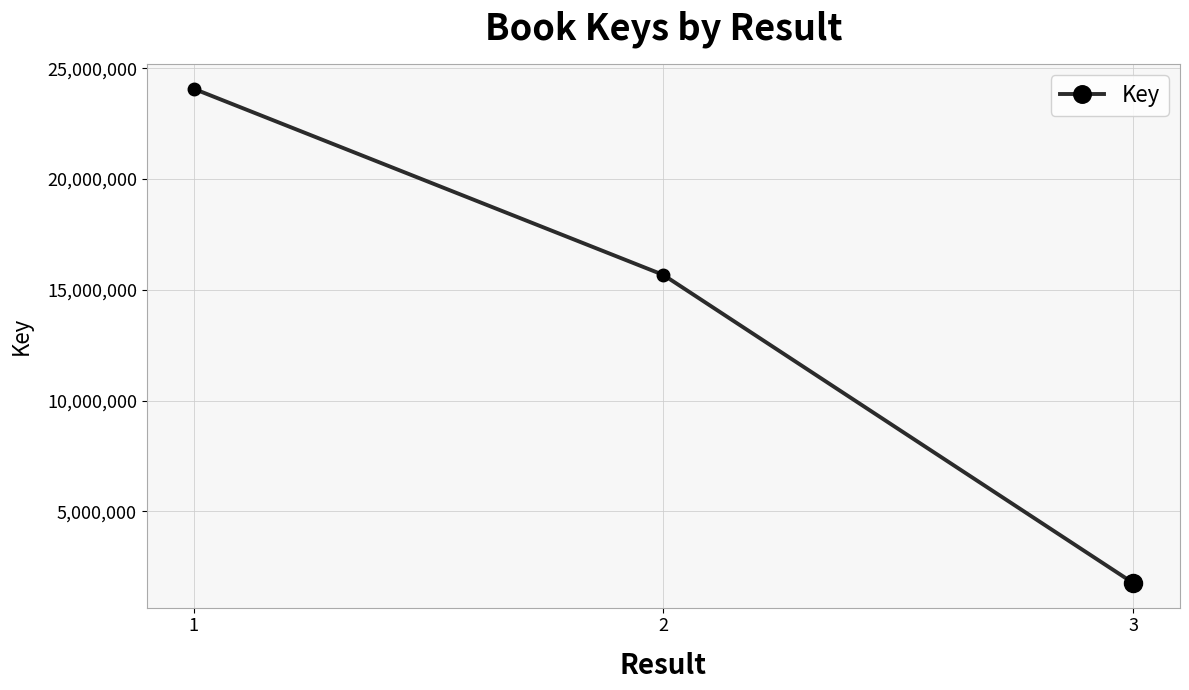

Is it true that the value at 2 is 15675890?

True